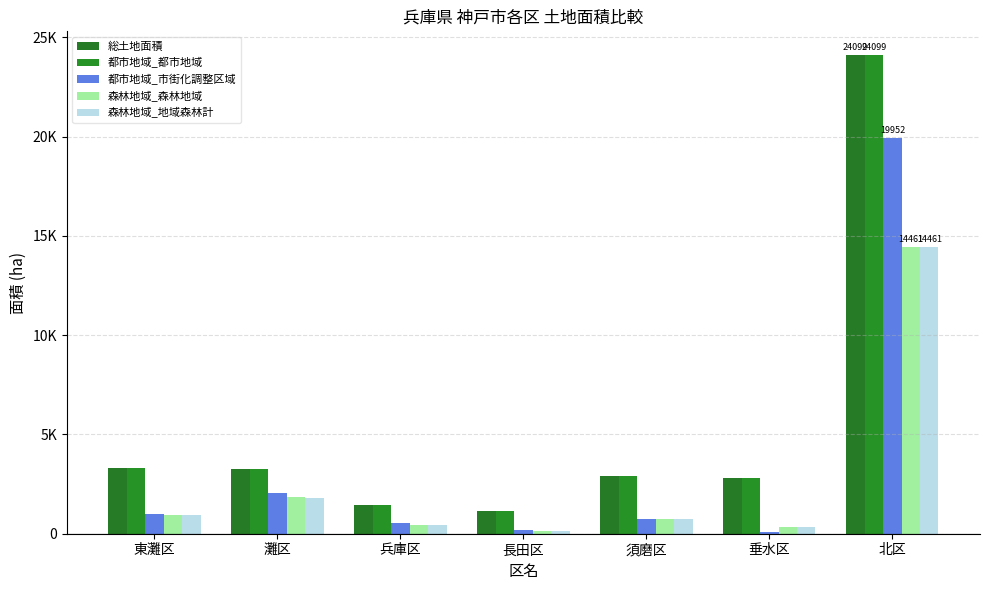

At which label does 都市地域_市街化調整区域 first exceed 735?

東灘区